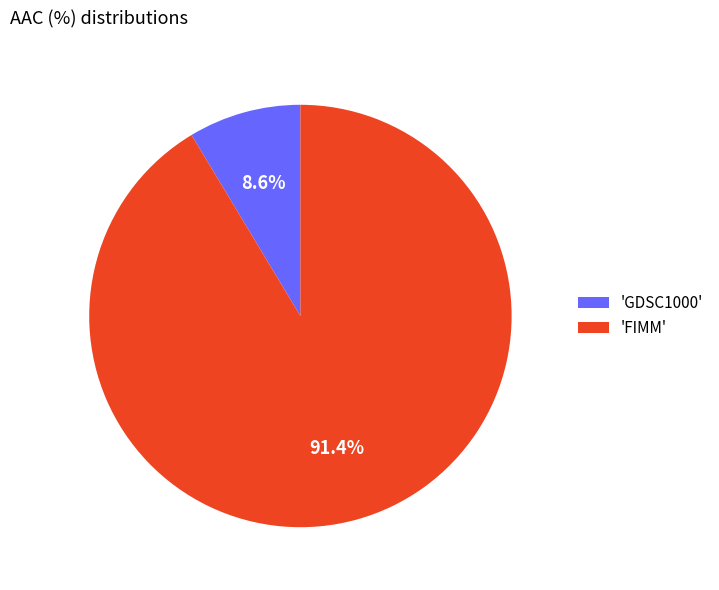

What is the largest slice in the pie chart?

'FIMM'